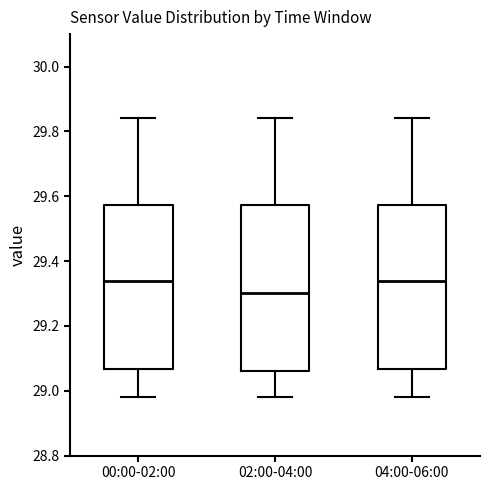

Reading left to right, transcribe this box plot: for each box, give where its median line is, the range the box spans, and where its two whiskers end, as read against the y-axis. The values are not printed on the chart, so give them approximately, as read against the axis.

00:00-02:00: median 29.34, box 29.06 to 29.58, whiskers 28.98 to 29.84
02:00-04:00: median 29.30, box 29.06 to 29.58, whiskers 28.98 to 29.84
04:00-06:00: median 29.34, box 29.06 to 29.58, whiskers 28.98 to 29.84